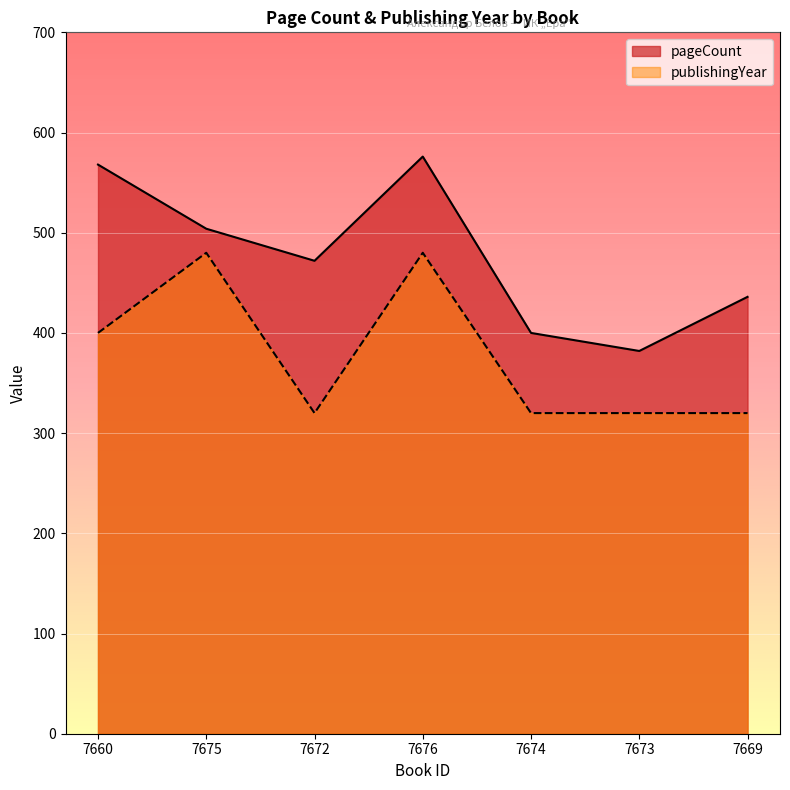

Count the publishingYear values in the range 320 to 480.

7